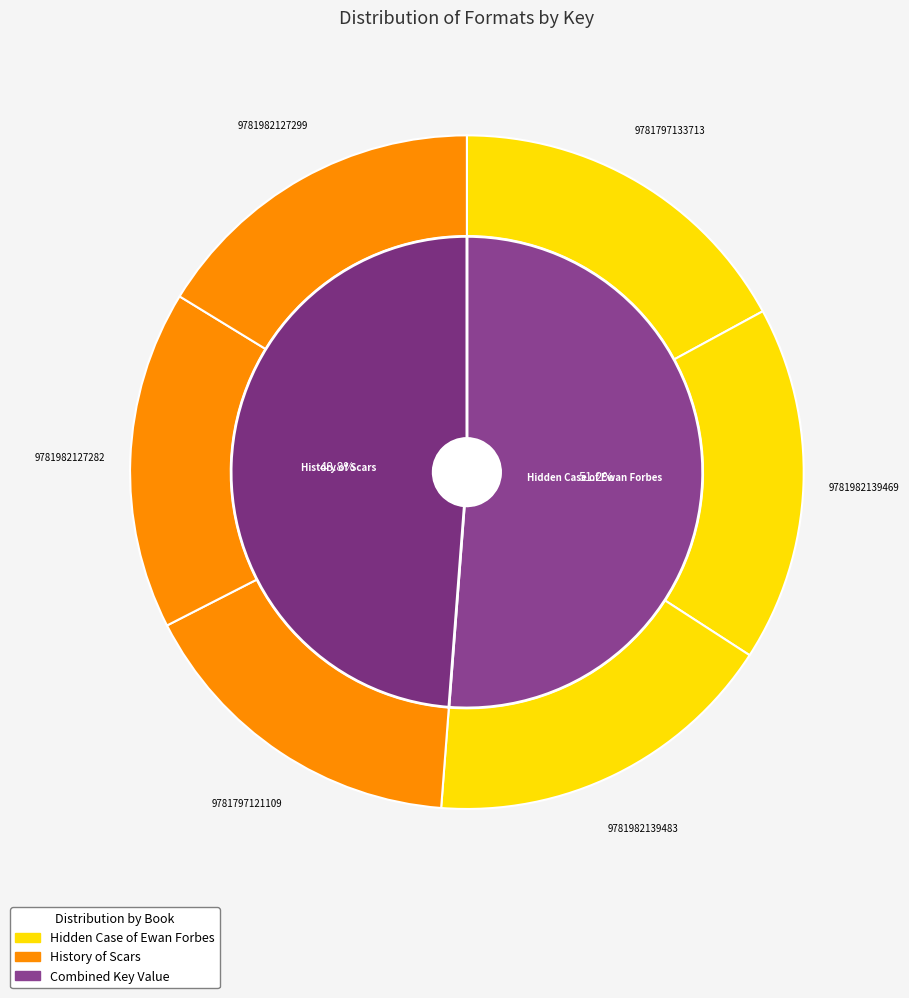

Do 9781797133713 and 9781982127282 together represent more than half of the pie?

No